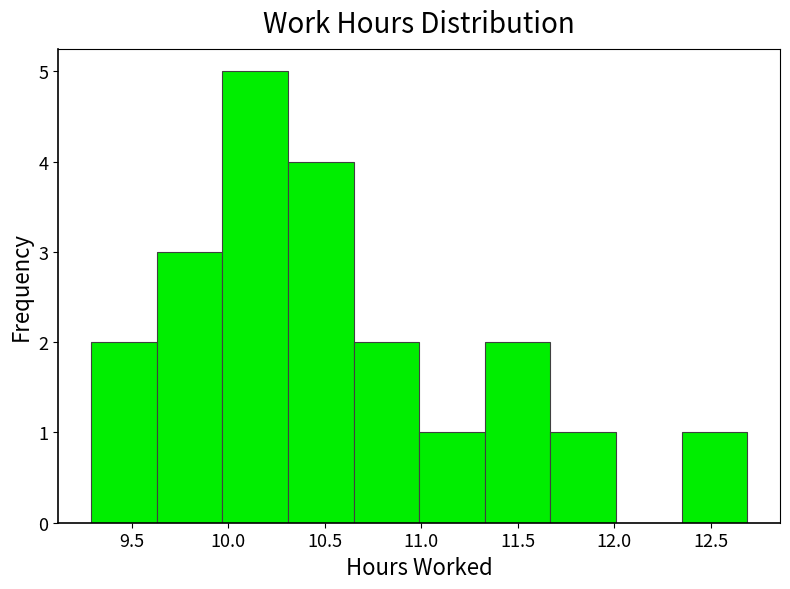

Reading left to right, list every bar in this chart as the range it spans on the x-axis followed by its height. Neither the bar edges nor the heights are printed on the chart, so give them approximately, as read against the axes.

9.29 to 9.63: 2
9.63 to 9.97: 3
9.97 to 10.31: 5
10.31 to 10.65: 4
10.65 to 10.99: 2
10.99 to 11.33: 1
11.33 to 11.67: 2
11.67 to 12.01: 1
12.01 to 12.35: 0
12.35 to 12.69: 1